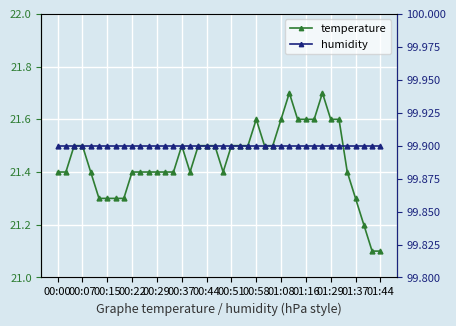

True or false: humidity and temperature intersect in this chart.

False